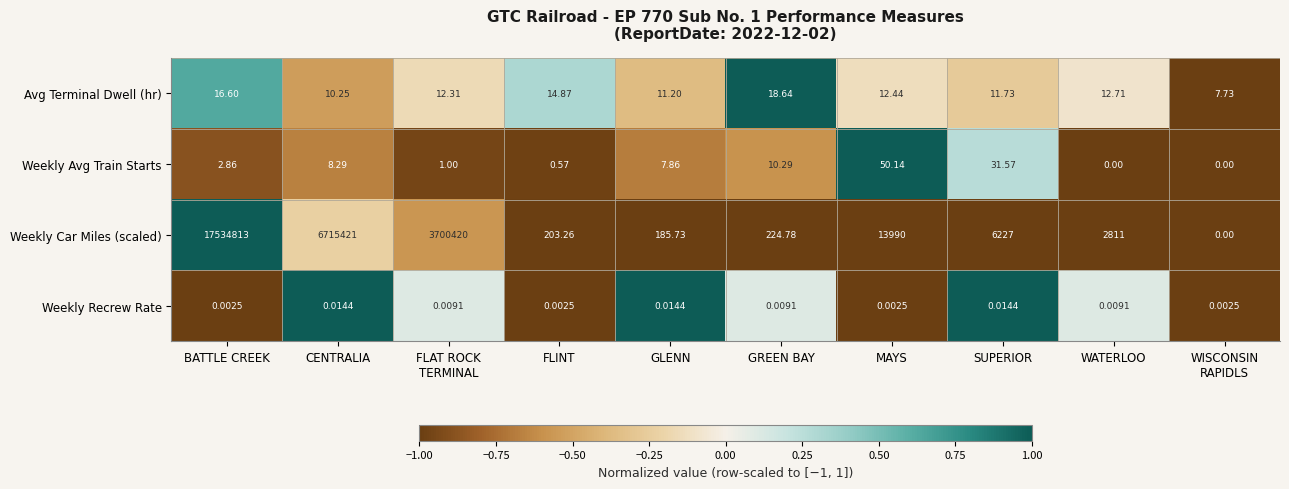

At which category is the sum across all series the highest?

BATTLE CREEK